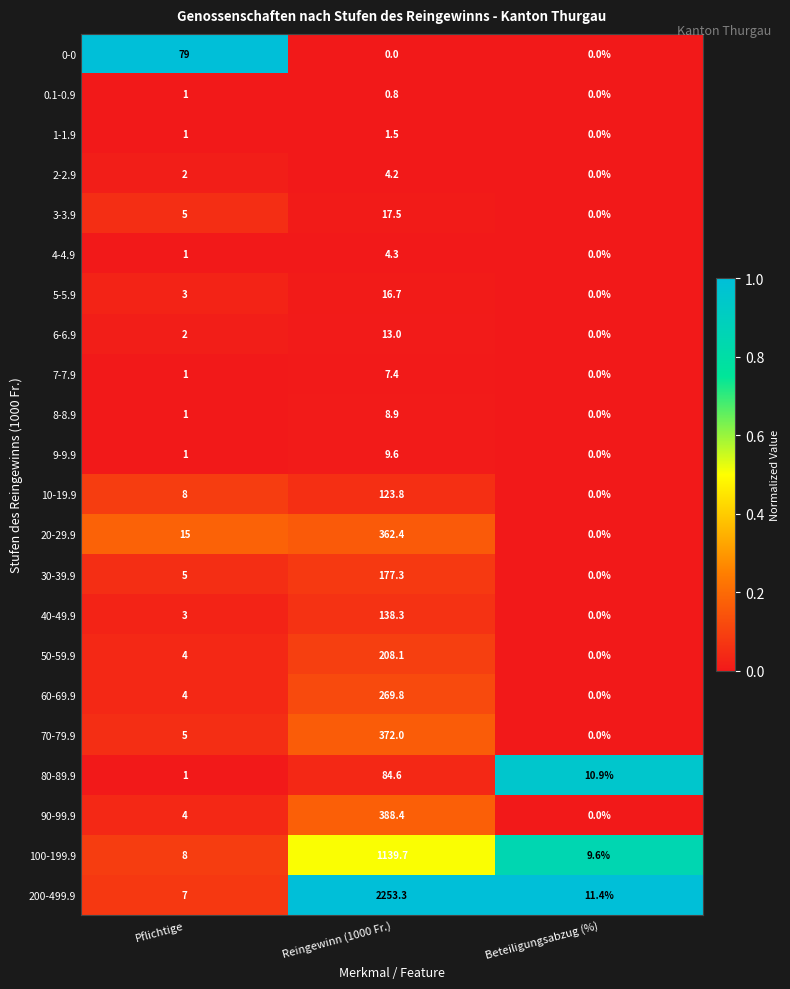

Where is 3-3.9 nearest to the value 8?

Pflichtige